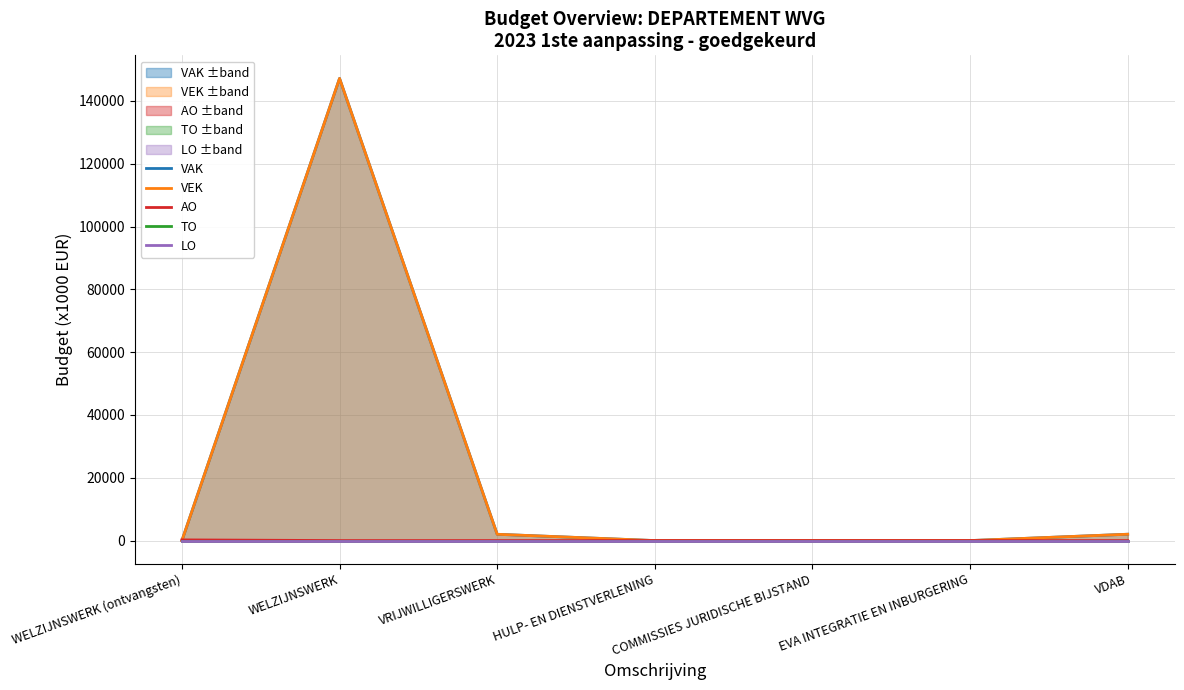

Reading right to left, list all the values displayed in this chart.

VAK: 2018	0	0	0	2005	147158	0
VEK: 2018	0	0	0	2005	147158	0
AO: 0	0	0	0	0	0	220
TO: 0	0	0	0	0	0	0
LO: 0	0	0	0	0	0	0